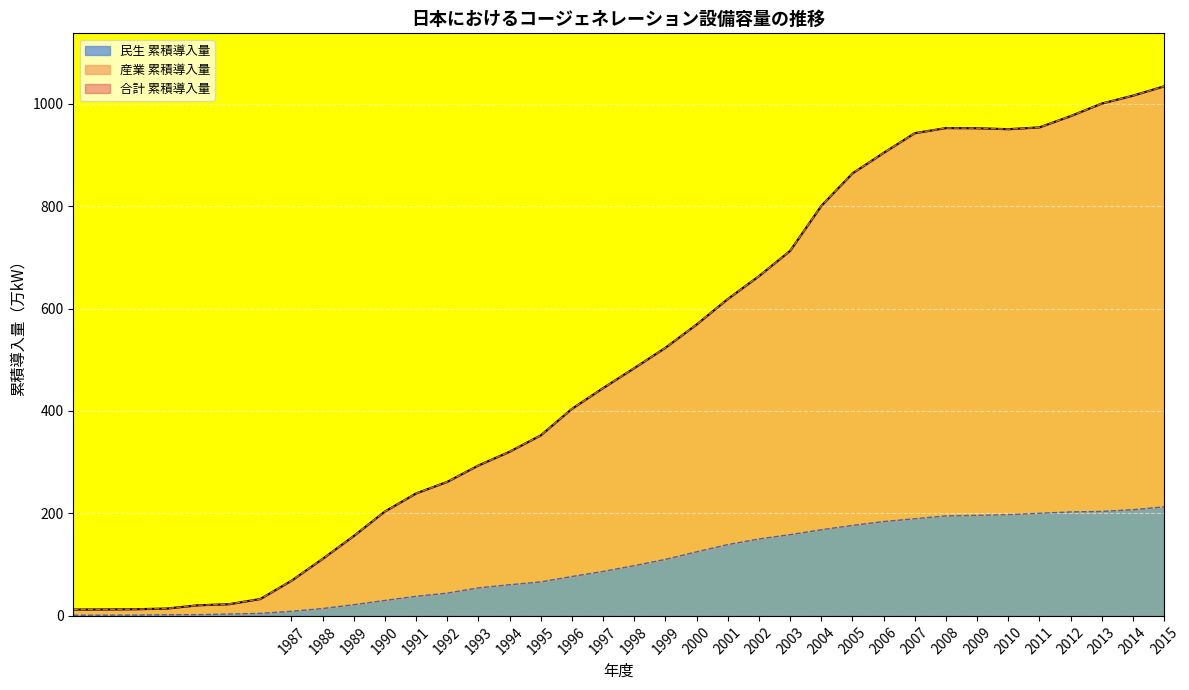

True or false: 産業 累積導入量 has more than 2 interior local peaks.

False